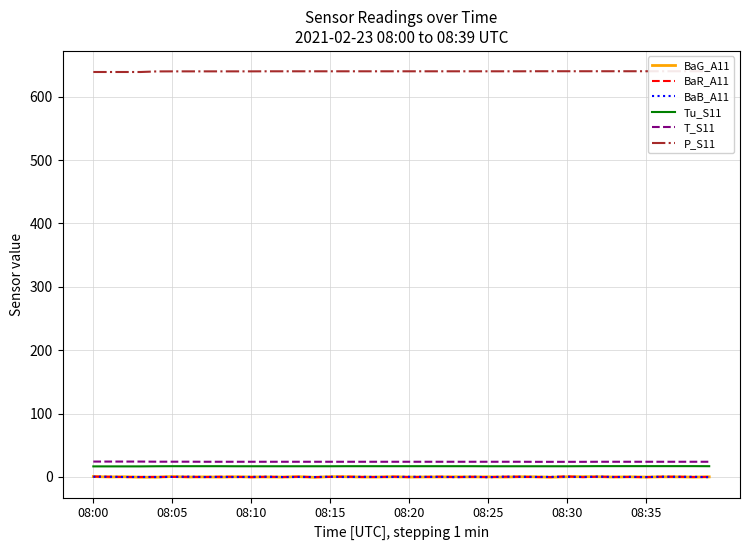

True or false: T_S11 and BaG_A11 intersect in this chart.

False